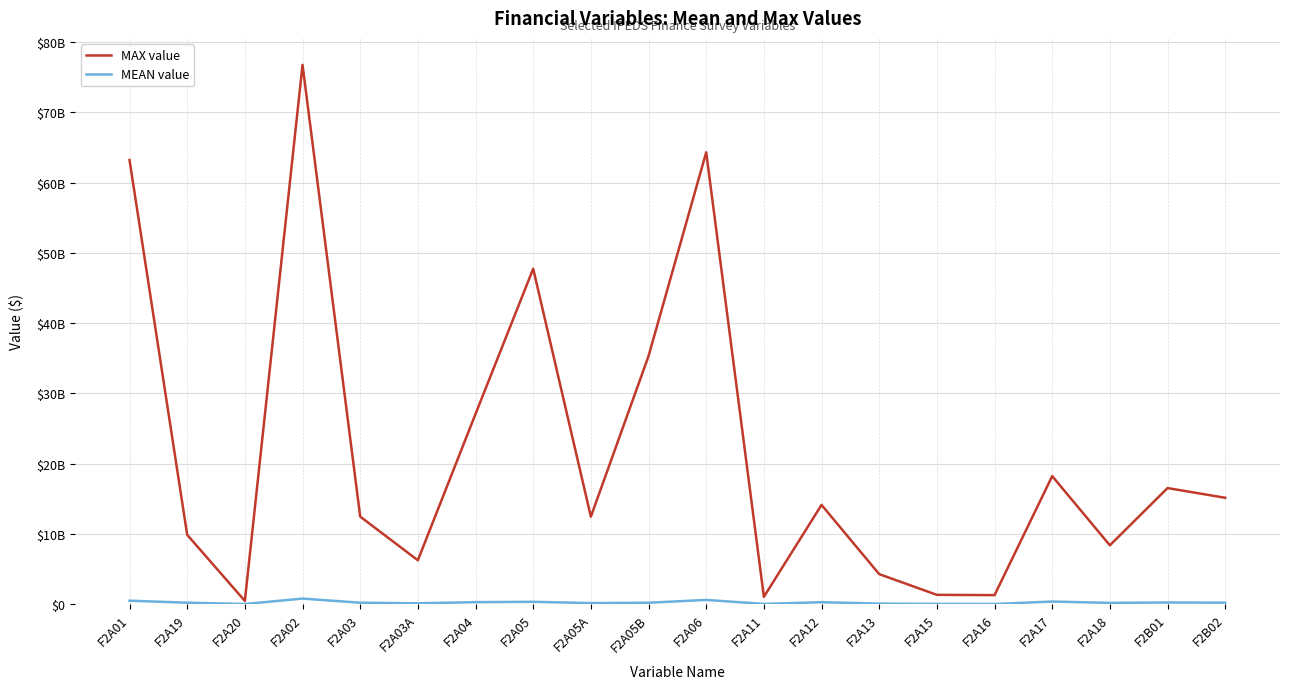

True or false: MAX value and MEAN value cross at least once.

False